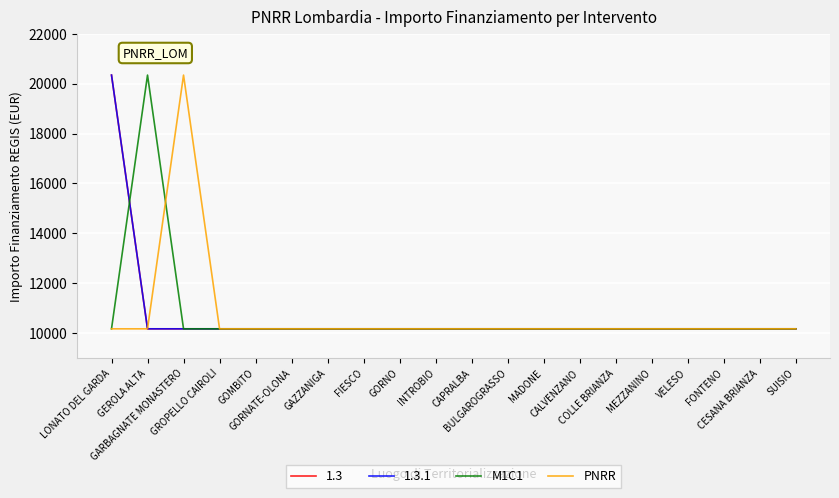

Does the chart have visible grid lines?

Yes